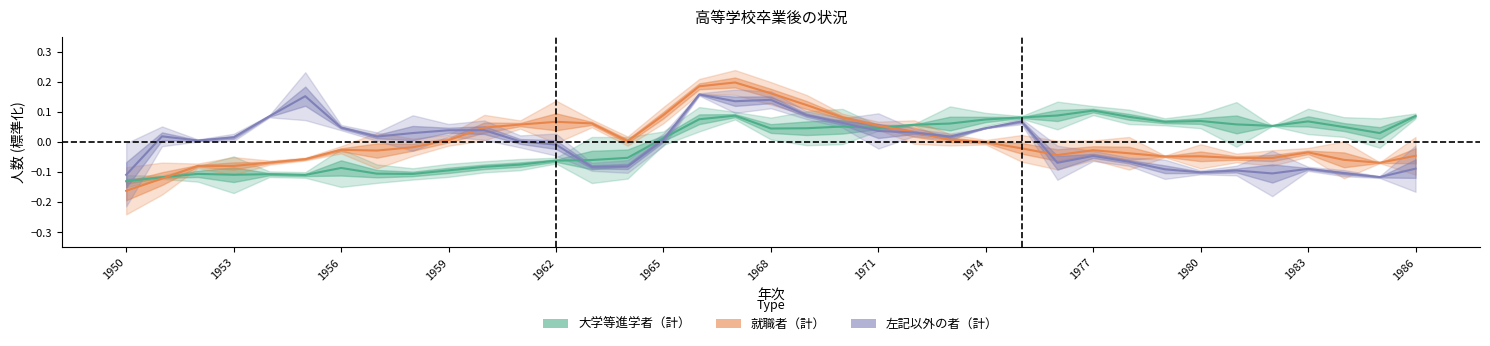

How many values in 就職者（計） are above zero?

15